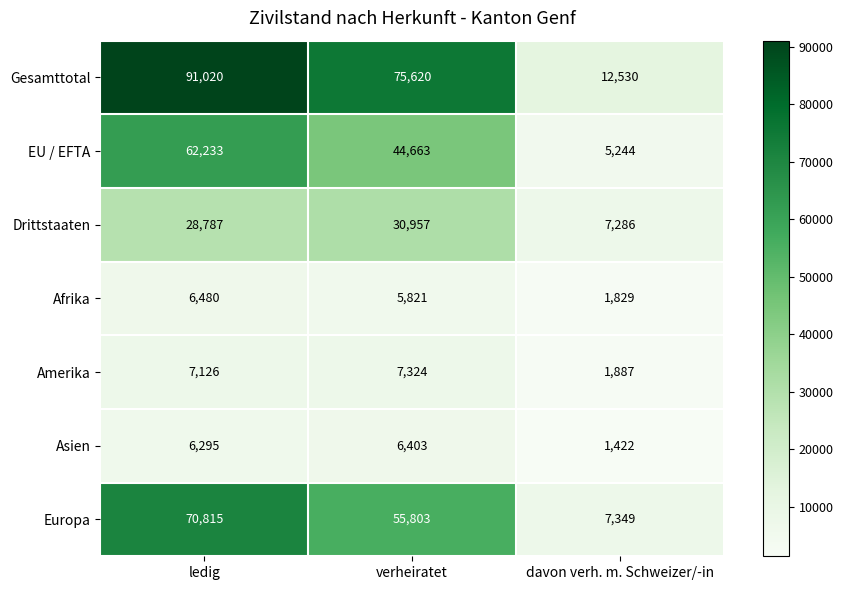

The Europa series shows 70815 at ledig. True or false?

True